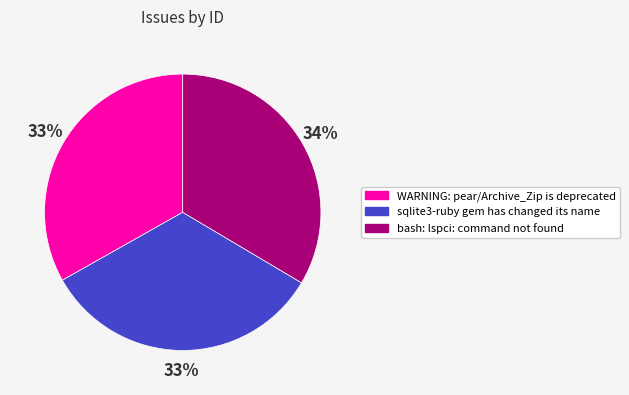

Is the sum of sqlite3-ruby gem has changed its name and bash: lspci: command not found greater than half?

Yes